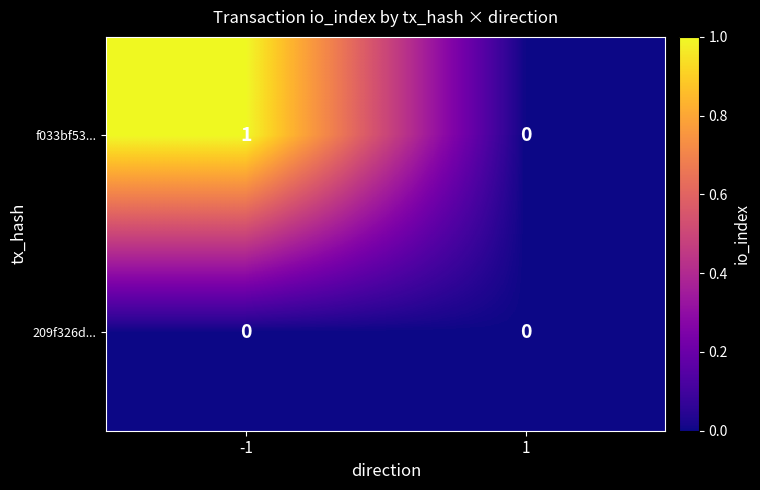

Rank the series by their maximum value, from highest to lowest.

f033bf53..., 209f326d...